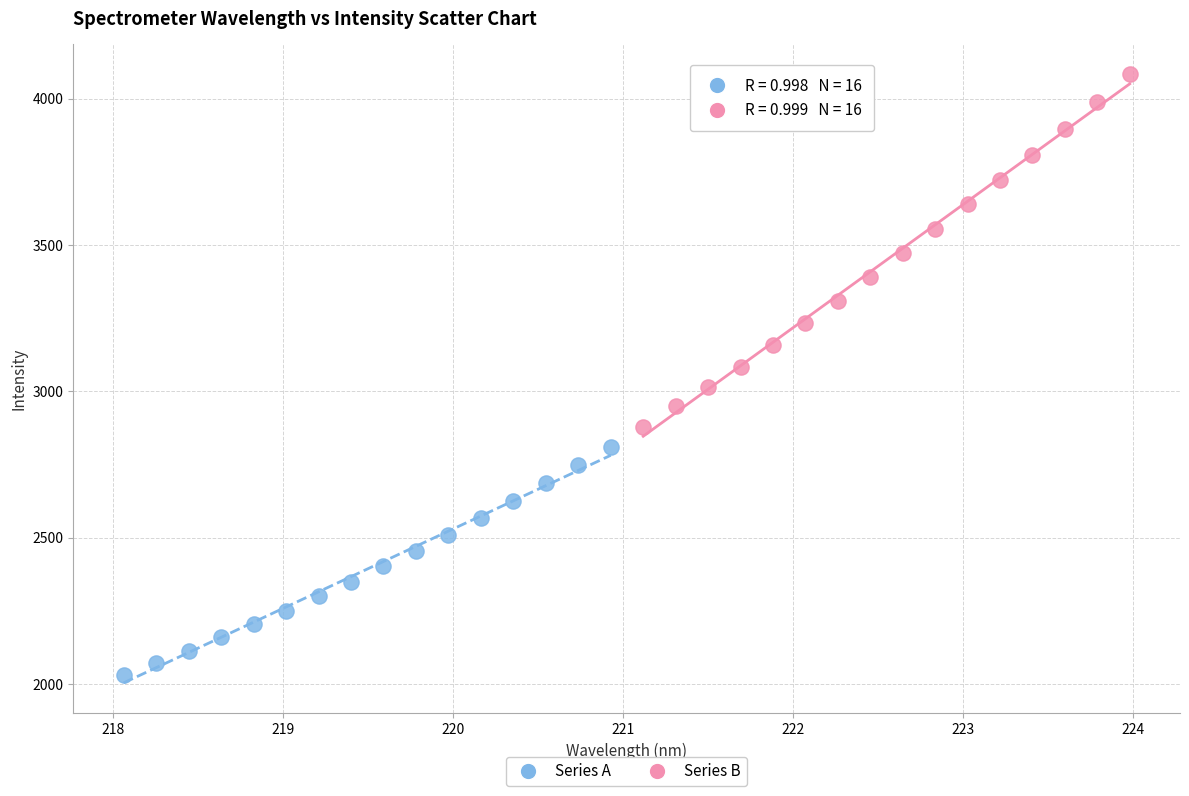

Which series has the largest Y range (max minus min)?

Series B